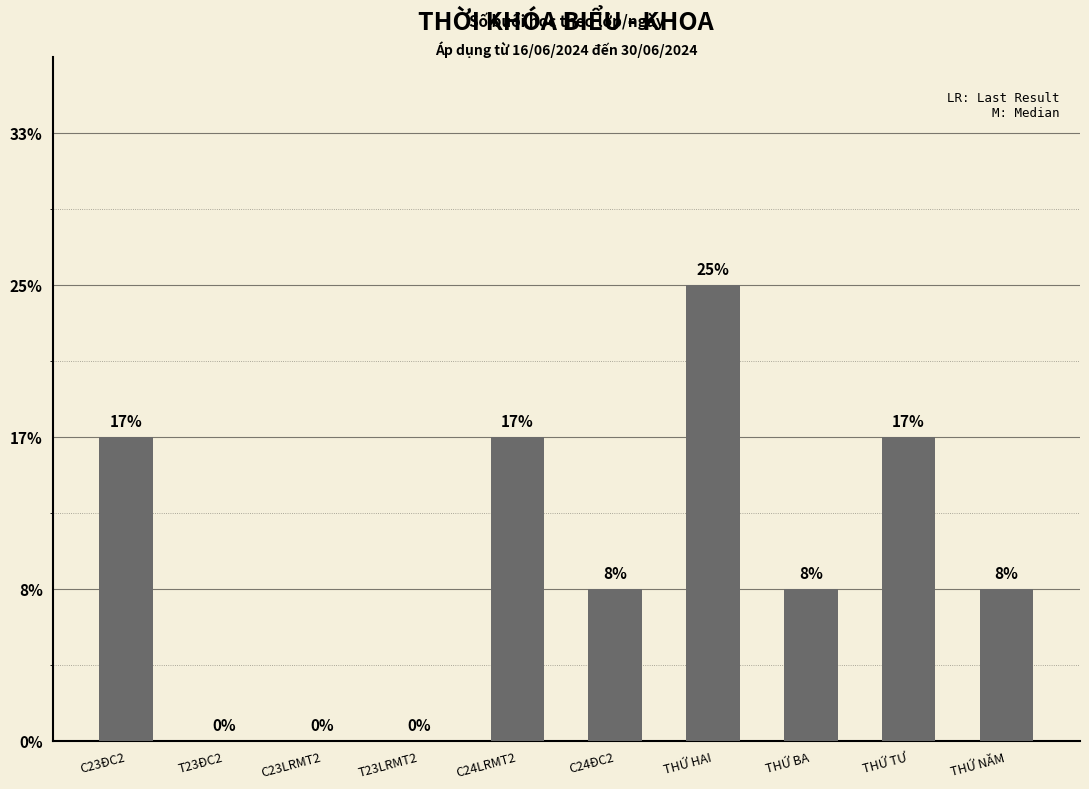

Reading right to left, transcribe all the data shown in this chart.

THỨ NĂM=1	THỨ TƯ=2	THỨ BA=1	THỨ HAI=3	C24ĐC2=1	C24LRMT2=2	T23LRMT2=0	C23LRMT2=0	T23ĐC2=0	C23ĐC2=2